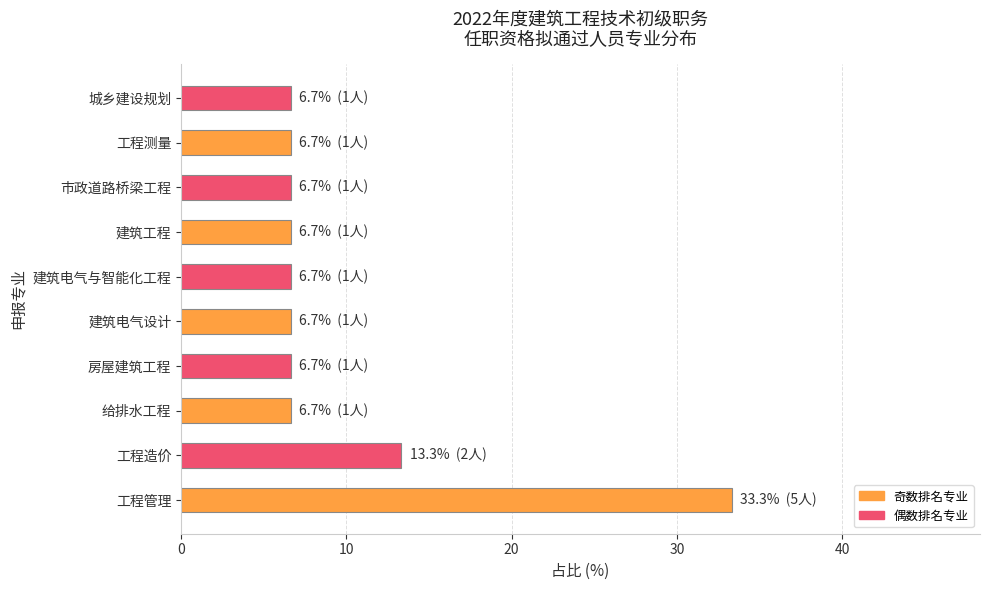

Does the chart contain stacked bars?

No